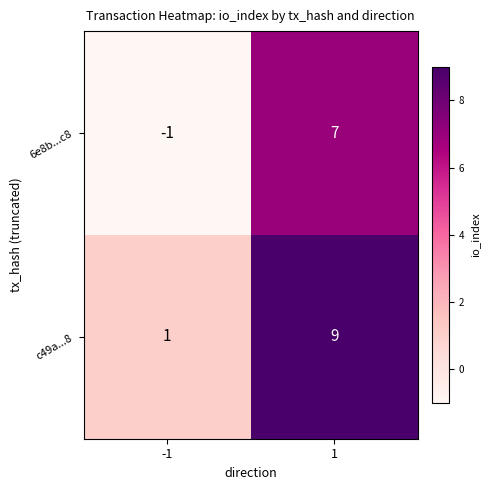

What is the highest value of the 6e8b...c8 series?

7